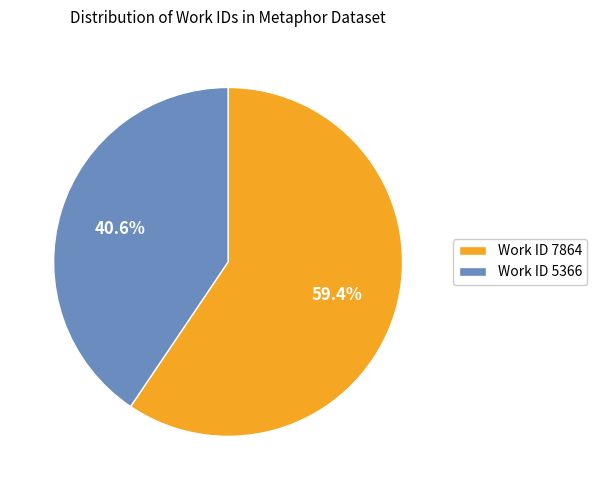

How many slices are in this pie chart?

2